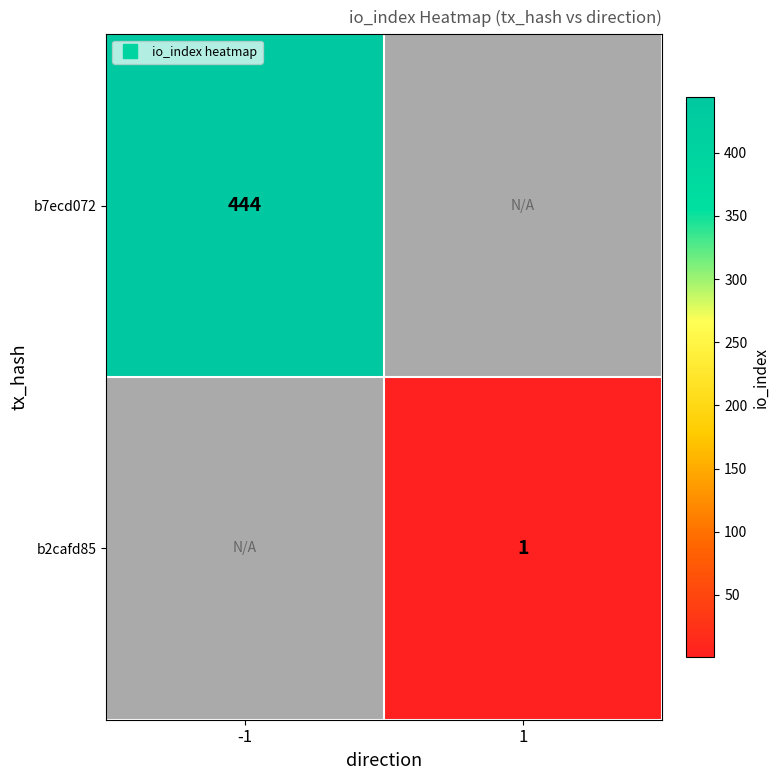

At which label is b7ecd072 closest to 444?

-1